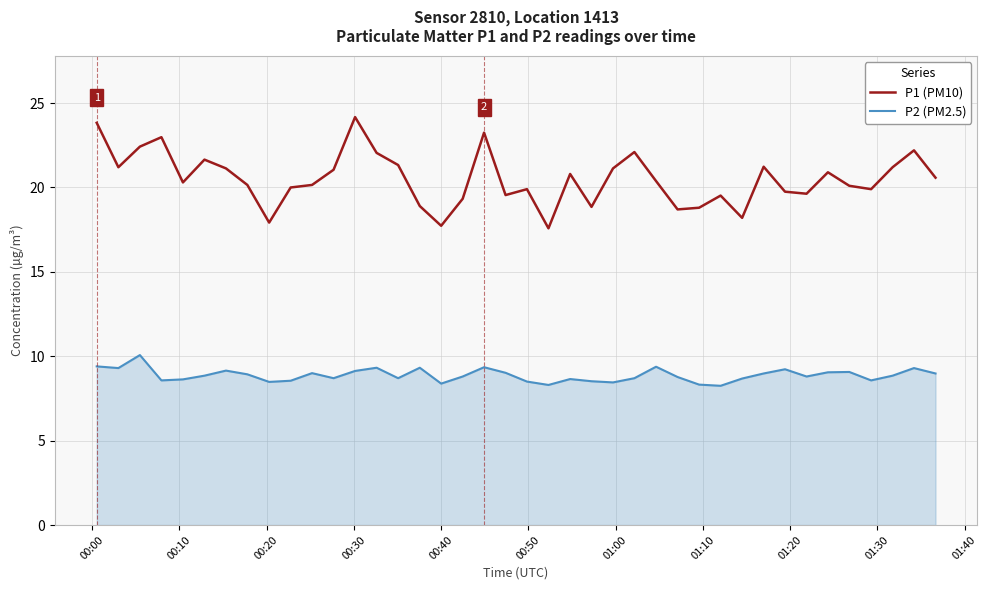

Rank the series by their average value, from highest to lowest.

P1 (PM10), P2 (PM2.5)